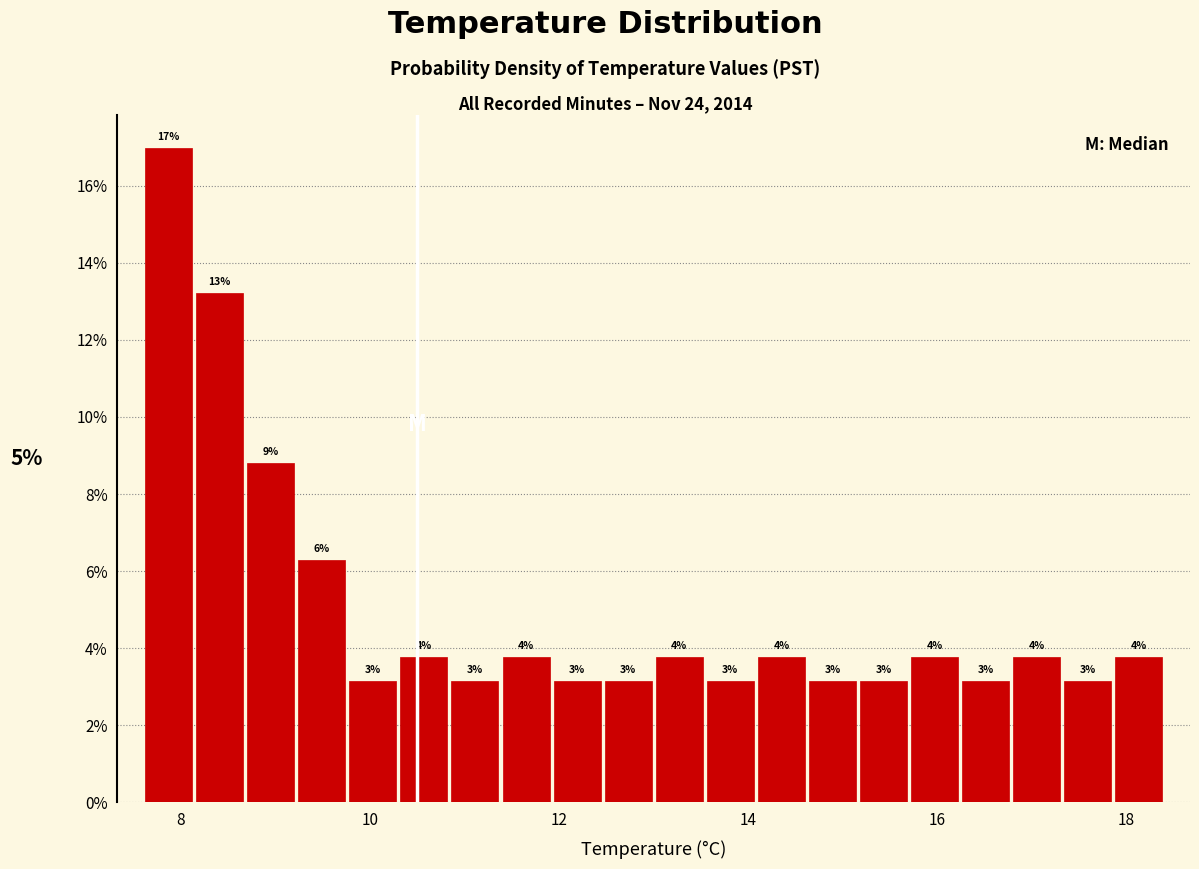

Read against the x-axis, roughly where is the centre of the tallest bar?

7.8